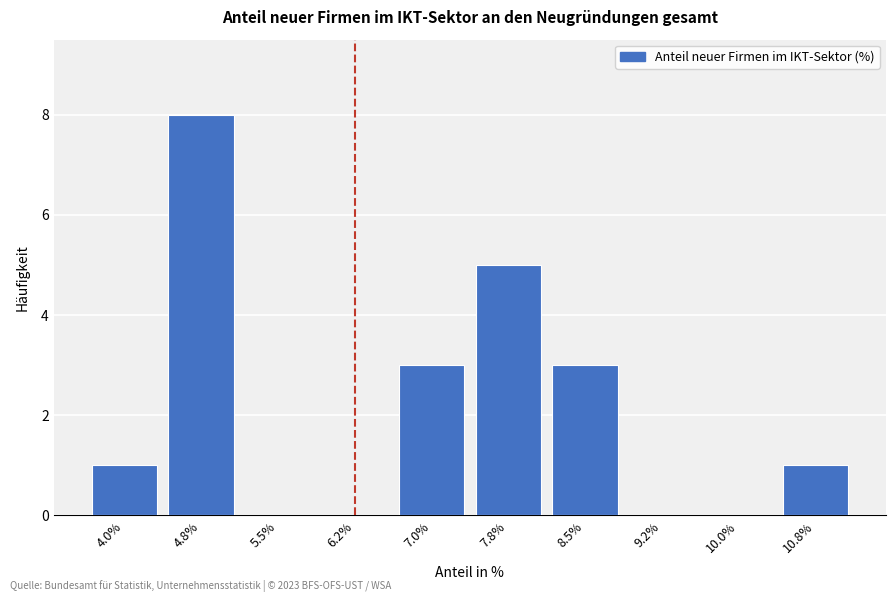

Reading right to left, extract all data points from this chart.

10.8%=1	10.0%=0	9.2%=0	8.5%=3	7.8%=5	7.0%=3	6.2%=0	5.5%=0	4.8%=8	4.0%=1